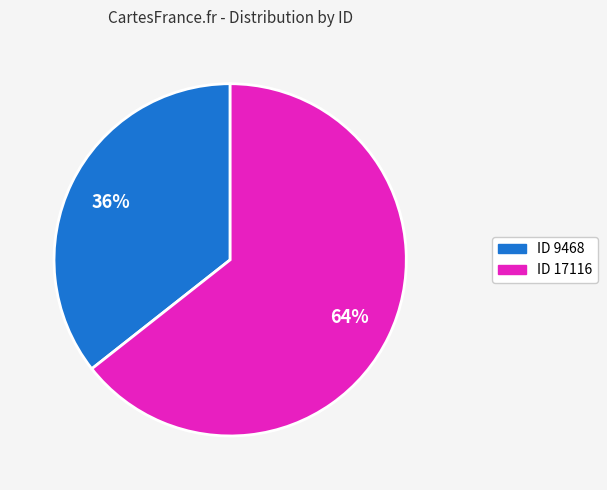

Which slice is the largest?

ID 17116